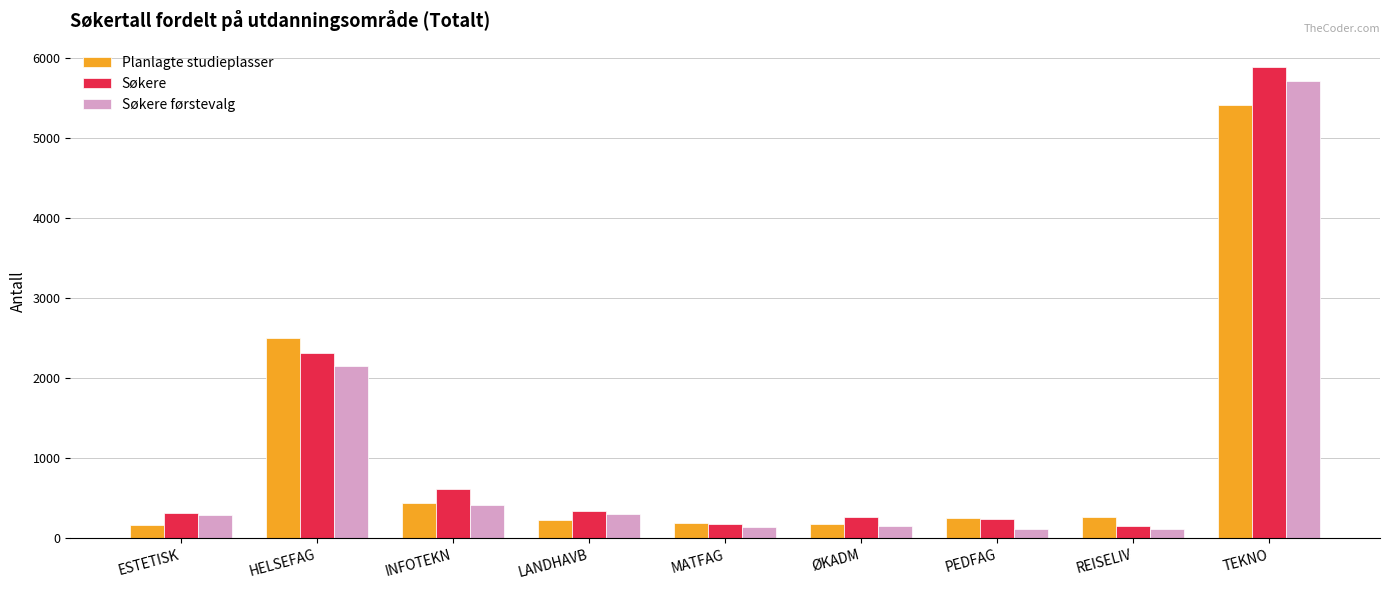

List the series in order of their peak value, highest first.

Søkere, Søkere førstevalg, Planlagte studieplasser